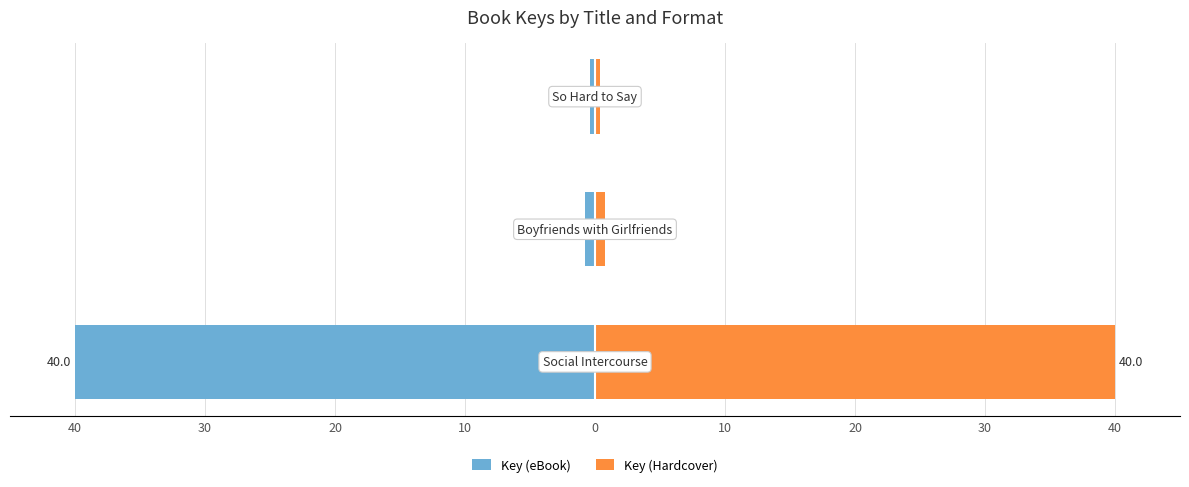

Is it true that Key (Hardcover) equals 40.0 at 40?

True